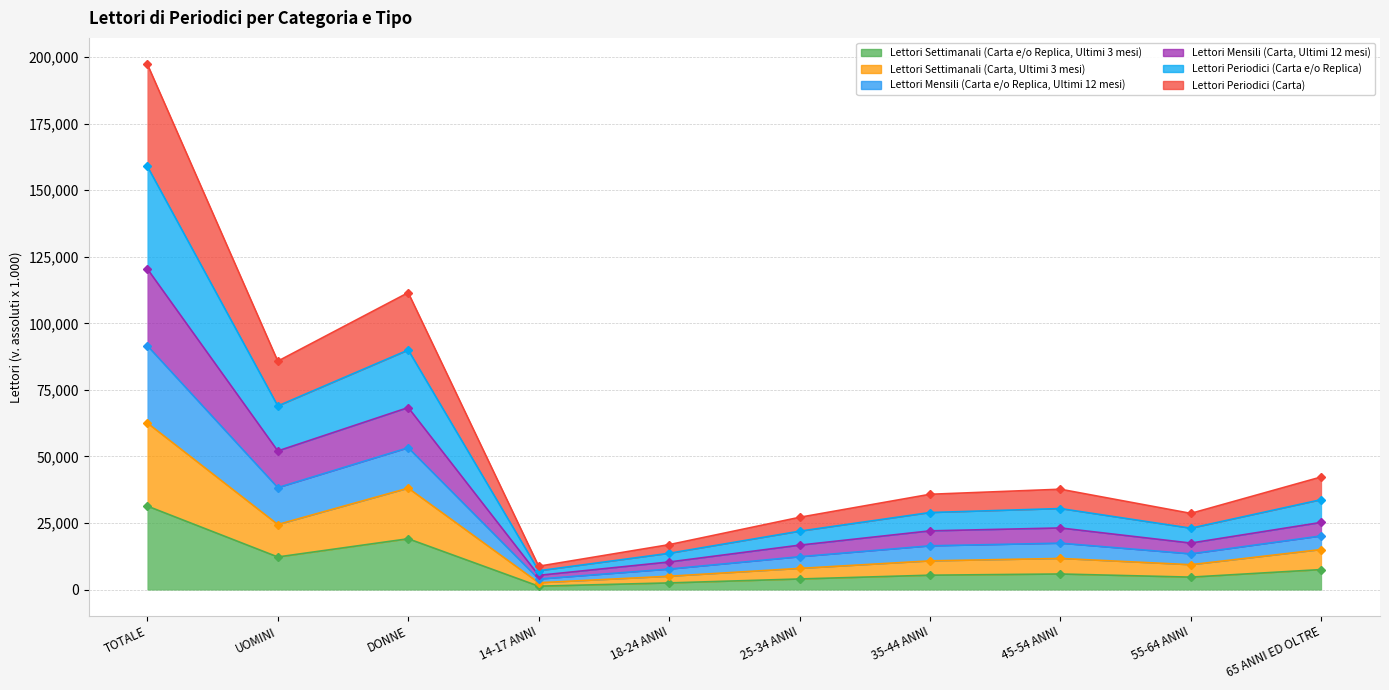

Rank the categories by Lettori Periodici (Carta e/o Replica) value from highest to lowest.

TOTALE, DONNE, UOMINI, 65 ANNI ED OLTRE, 45-54 ANNI, 35-44 ANNI, 55-64 ANNI, 25-34 ANNI, 18-24 ANNI, 14-17 ANNI